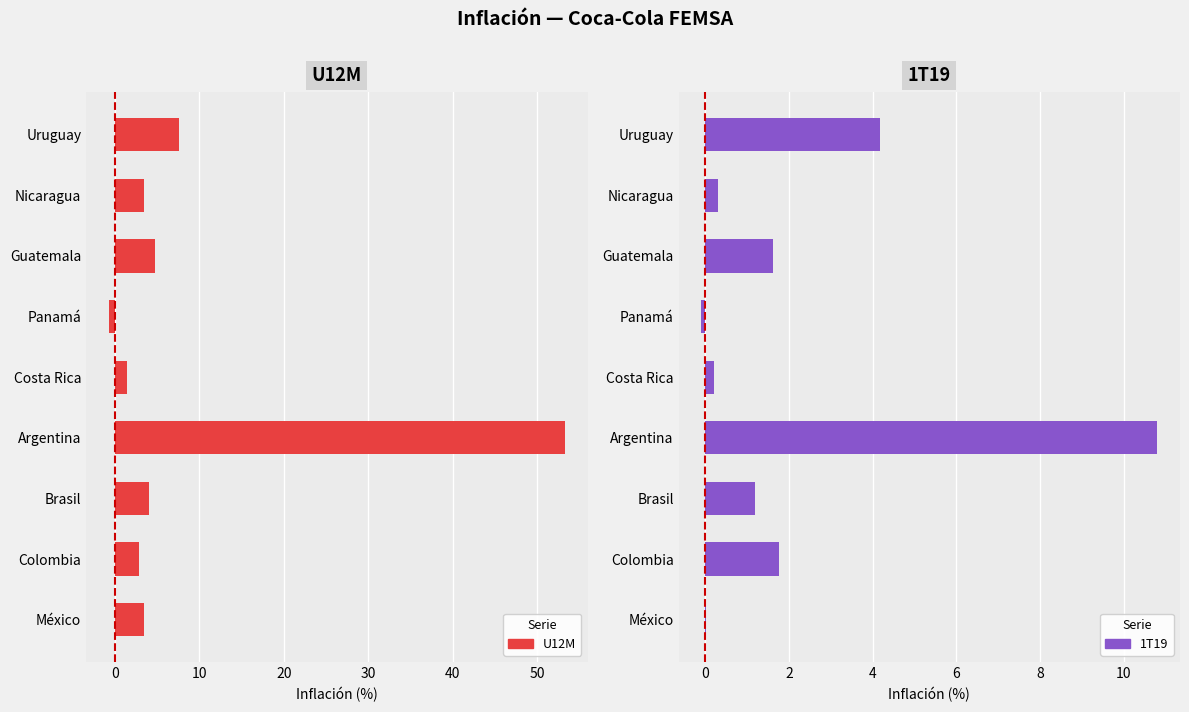

The value of 1T19 at Uruguay is 7.0. True or false?

False